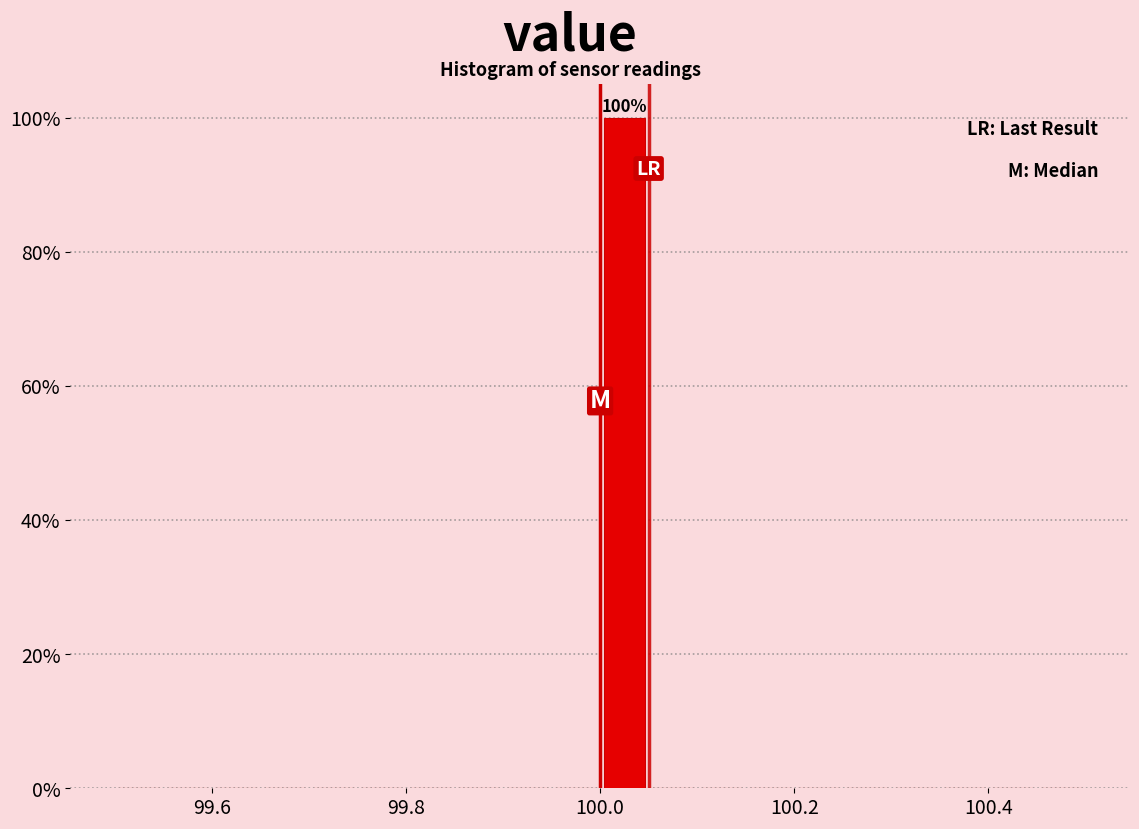

Read against the x-axis, roughly where is the centre of the tallest bar?

100.02